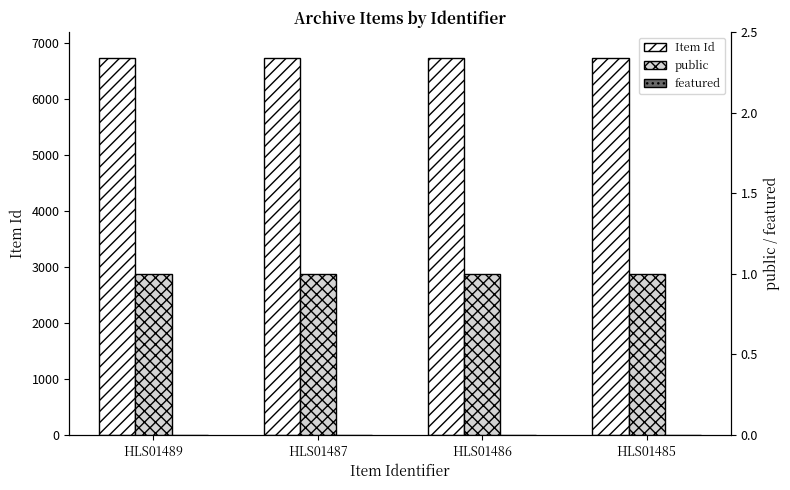

Reading left to right, extract all data points from this chart.

Item Id: HLS01489=6743	HLS01487=6741	HLS01486=6740	HLS01485=6739
public: HLS01489=1	HLS01487=1	HLS01486=1	HLS01485=1
featured: HLS01489=0	HLS01487=0	HLS01486=0	HLS01485=0